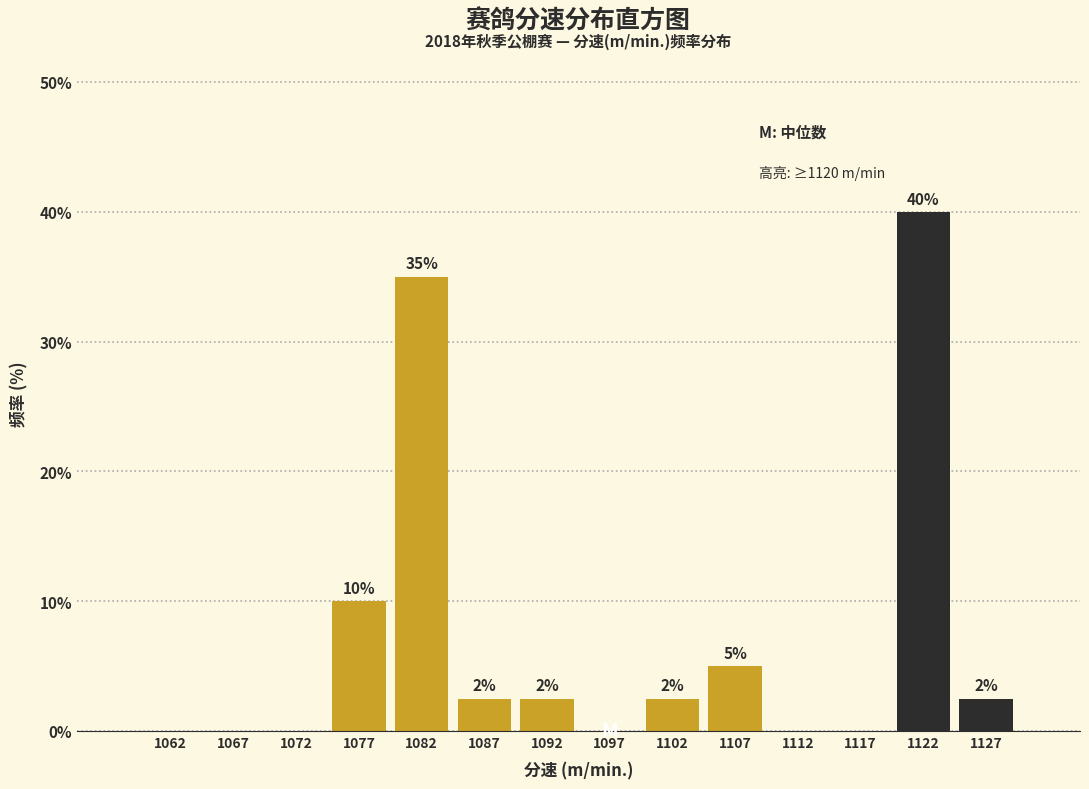

Which range on the x-axis has the tallest bar?

1120 to 1125